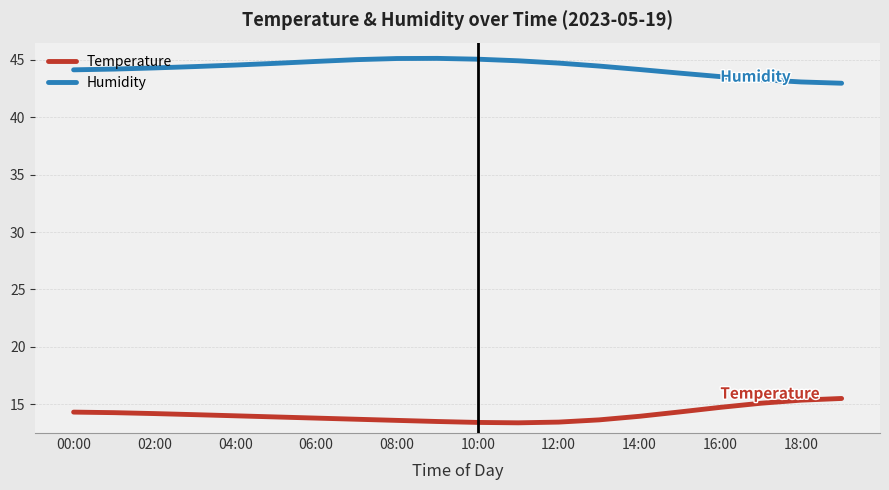

True or false: Temperature and Humidity intersect in this chart.

False